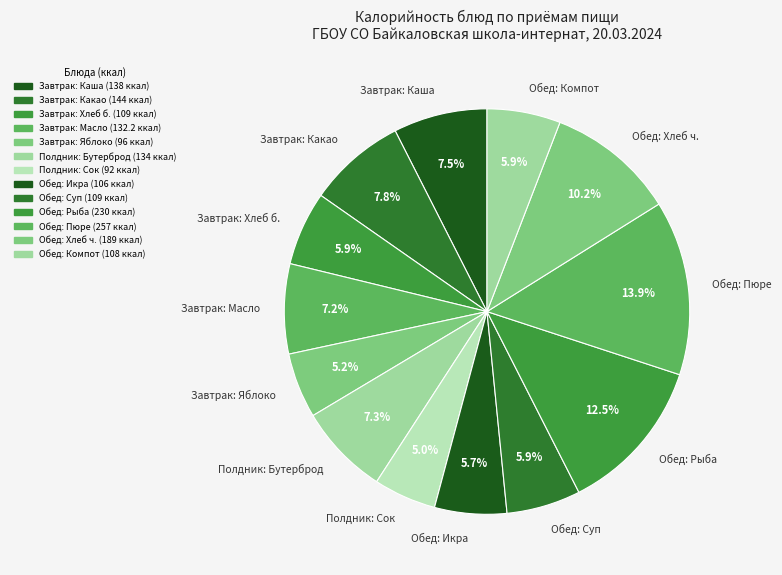

Approximately how many times larger is the value at Обед: Пюре compared to Обед: Хлеб ч.?

1.4